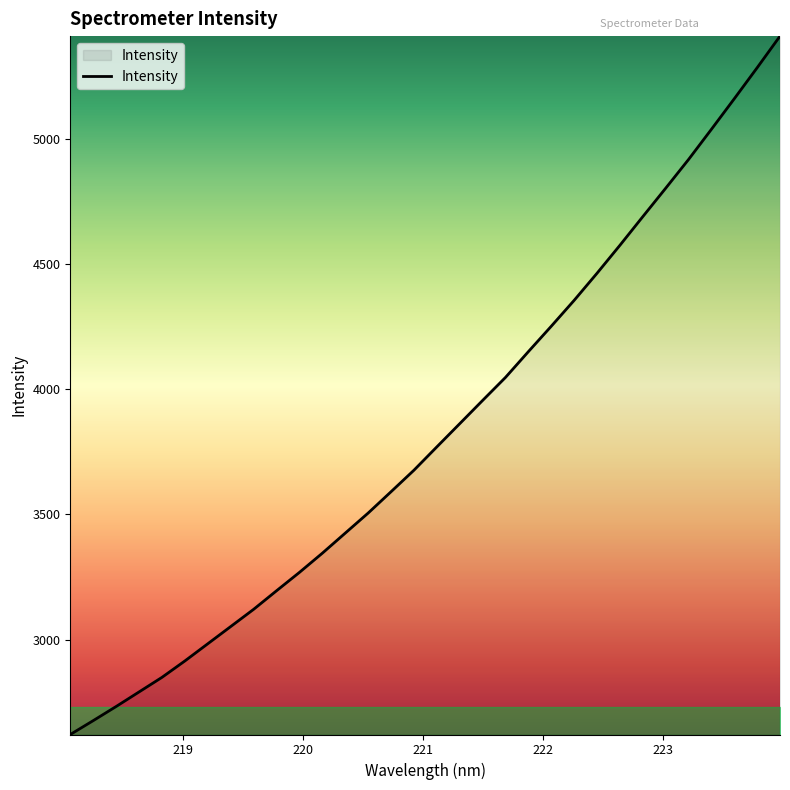

What is the minimum value shown in the chart?

2621.4